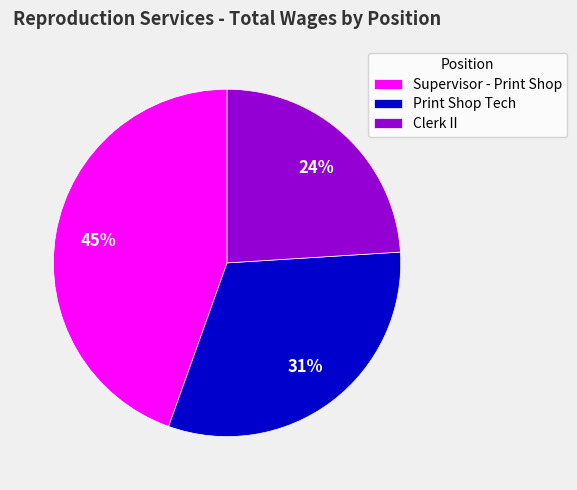

Which slice is the largest?

Supervisor - Print Shop